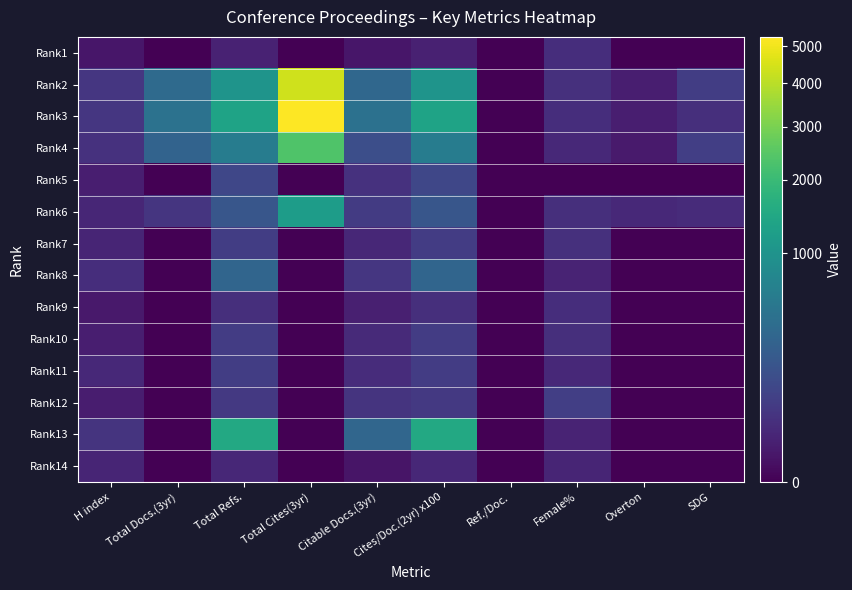

Rank the series by their maximum value, from highest to lowest.

Rank3, Rank2, Rank4, Rank13, Rank6, Rank8, Rank5, Rank12, Rank11, Rank7, Rank10, Rank9, Rank1, Rank14